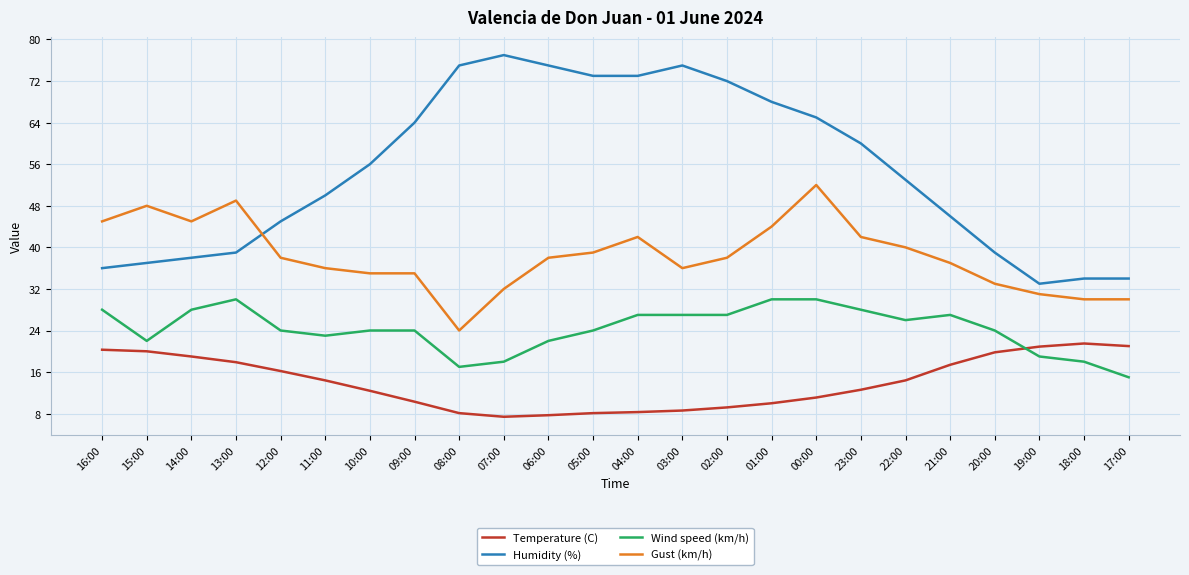

True or false: Humidity (%) has a value of 73.0 at 04:00.

True